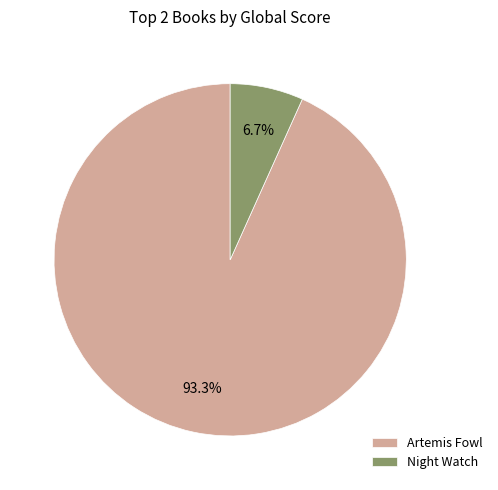

Which slice is the largest?

Artemis Fowl